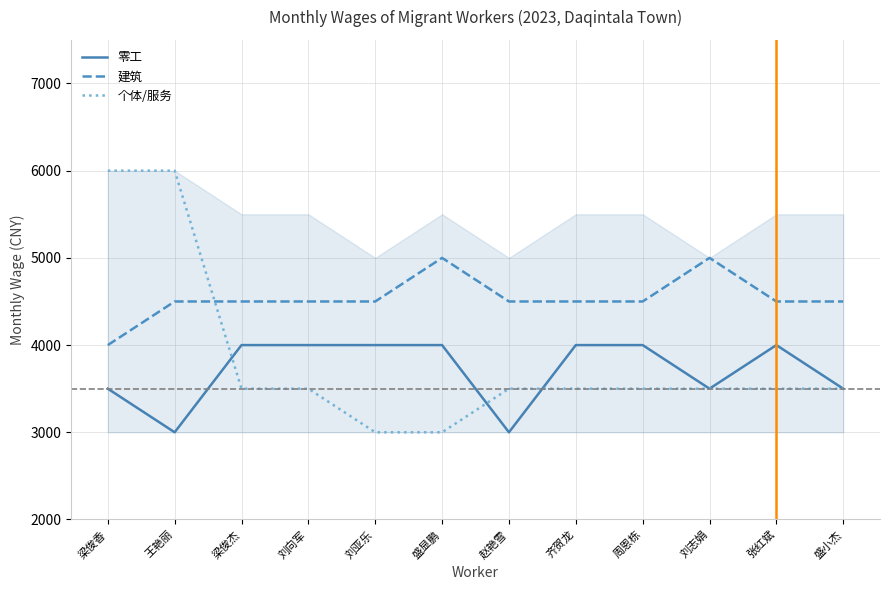

Reading left to right, what are all the values shown in this chart?

零工: 3500	3000	4000	4000	4000	4000	3000	4000	4000	3500	4000	3500
建筑: 4000	4500	4500	4500	4500	5000	4500	4500	4500	5000	4500	4500
个体/服务: 6000	6000	3500	3500	3000	3000	3500	3500	3500	3500	3500	3500